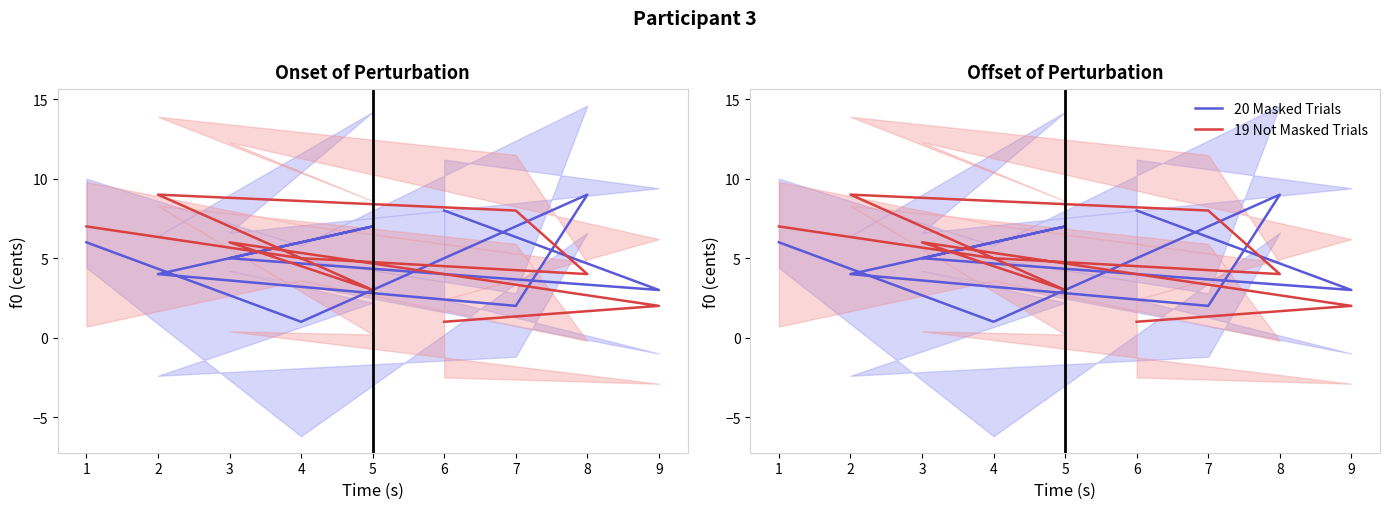

How many intersections are there between 20 Masked Trials and 19 Not Masked Trials?

5